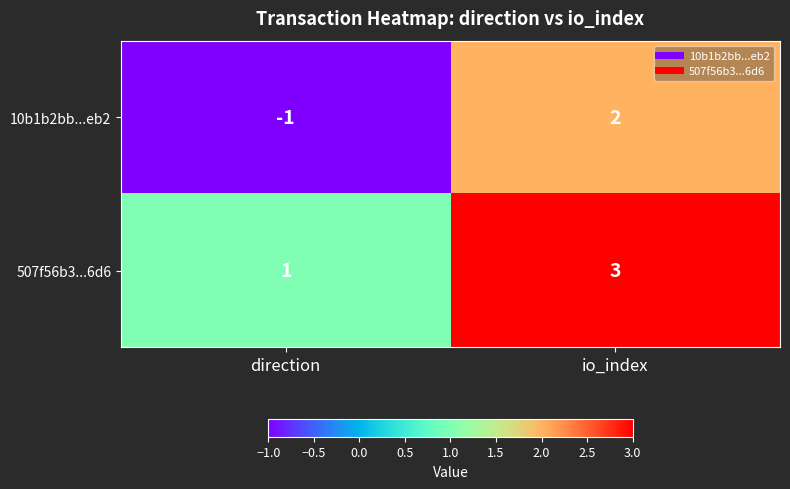

Rank the series by their average value, from lowest to highest.

10b1b2bb...eb2, 507f56b3...6d6